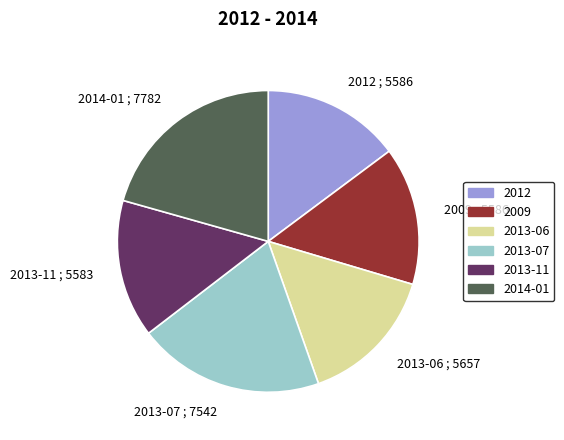

Combined, do 2013-11 ; 5583 and 2013-06 ; 5657 account for over 50%?

No